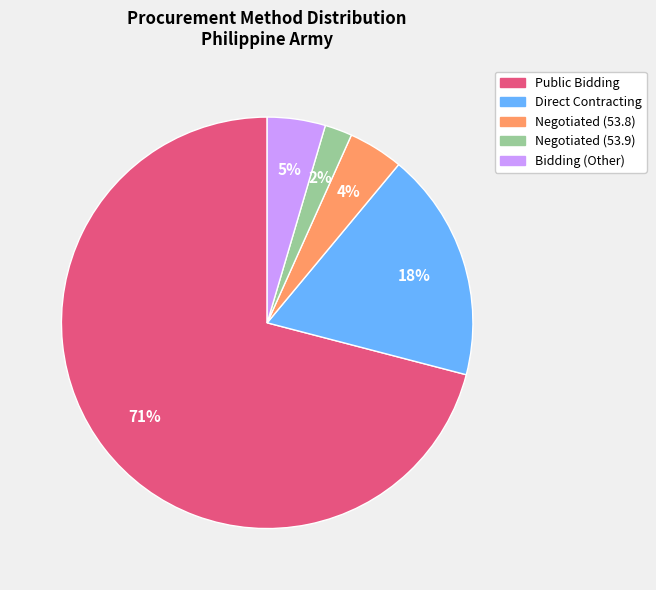

Count the number of slices in the pie.

5